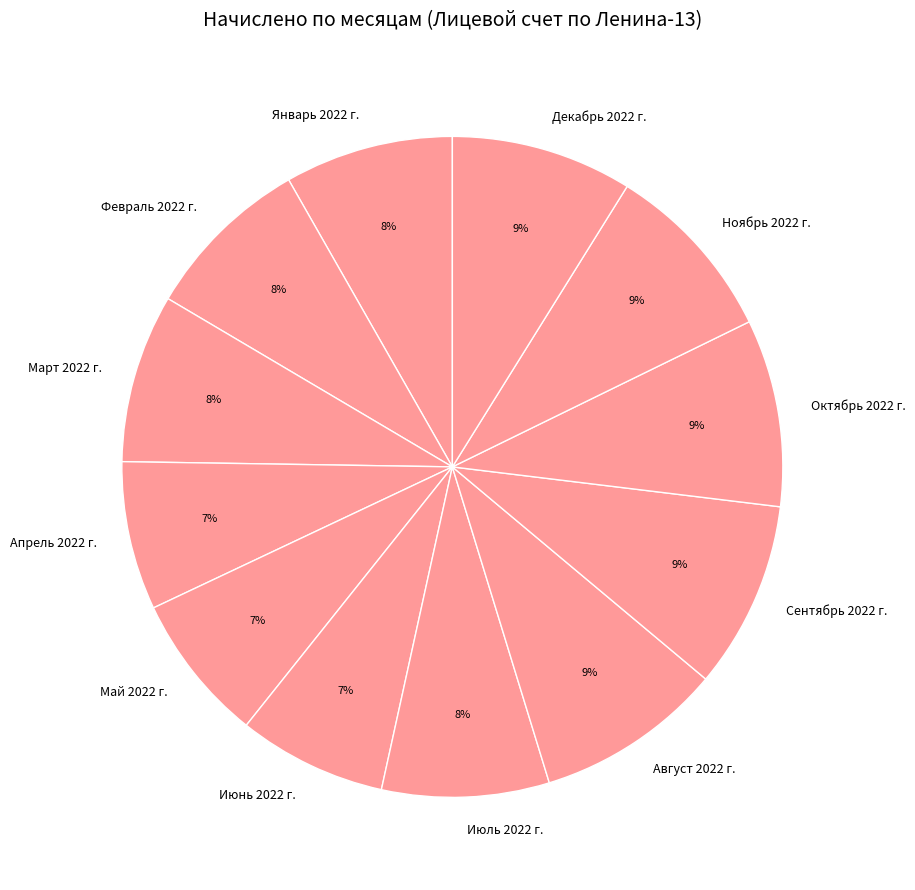

Do Май 2022 г. and Ноябрь 2022 г. together represent more than half of the pie?

No